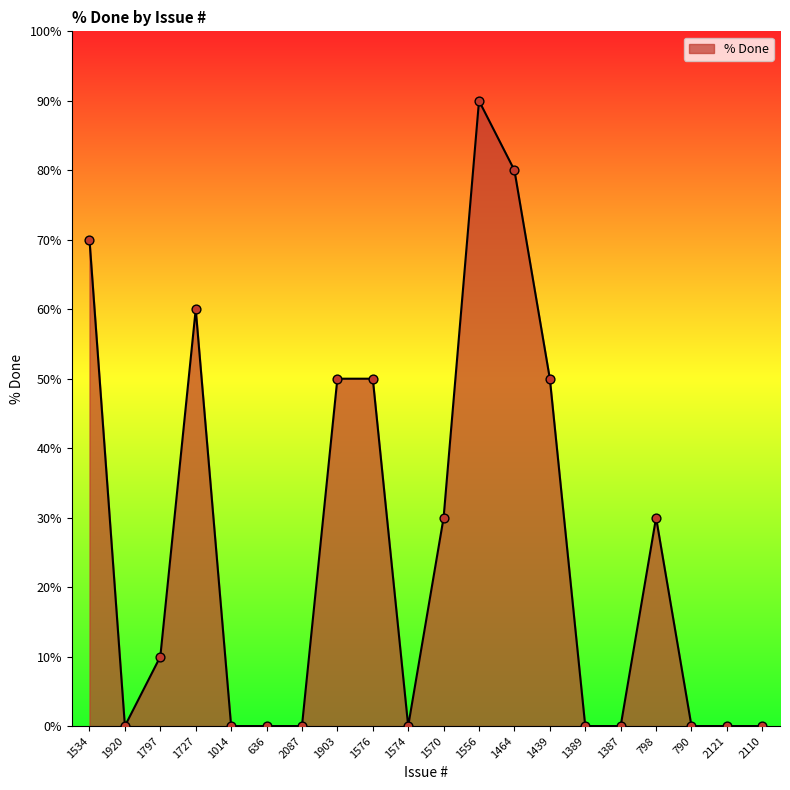

Which has a higher value, 1920 or 1576?

1576